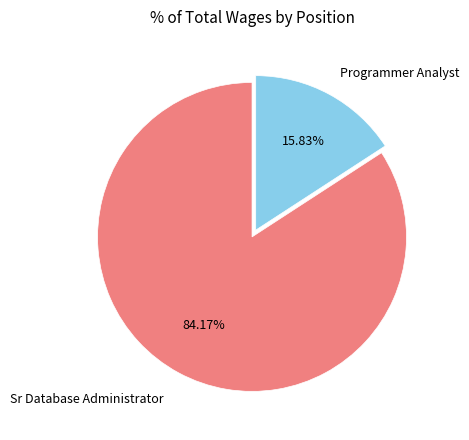

Is there a majority slice in this chart?

Yes